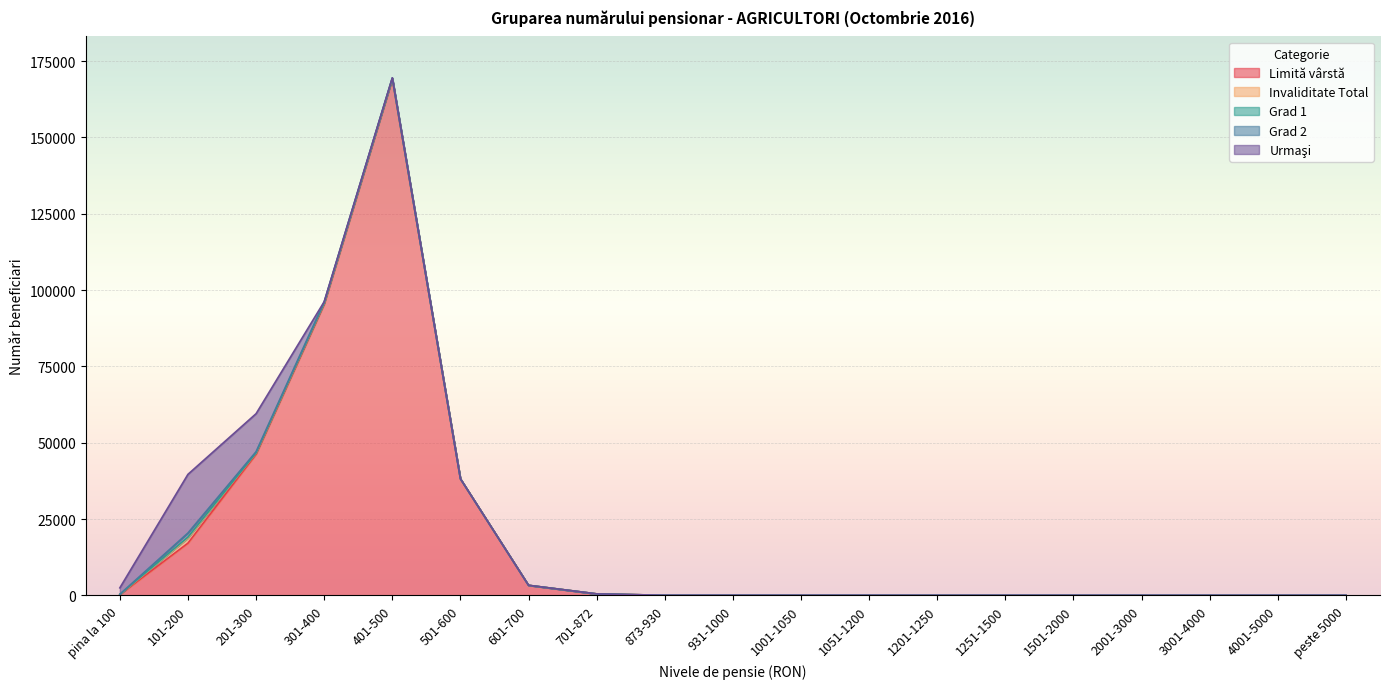

Which series has the largest total across all categories?

Limită vârstă